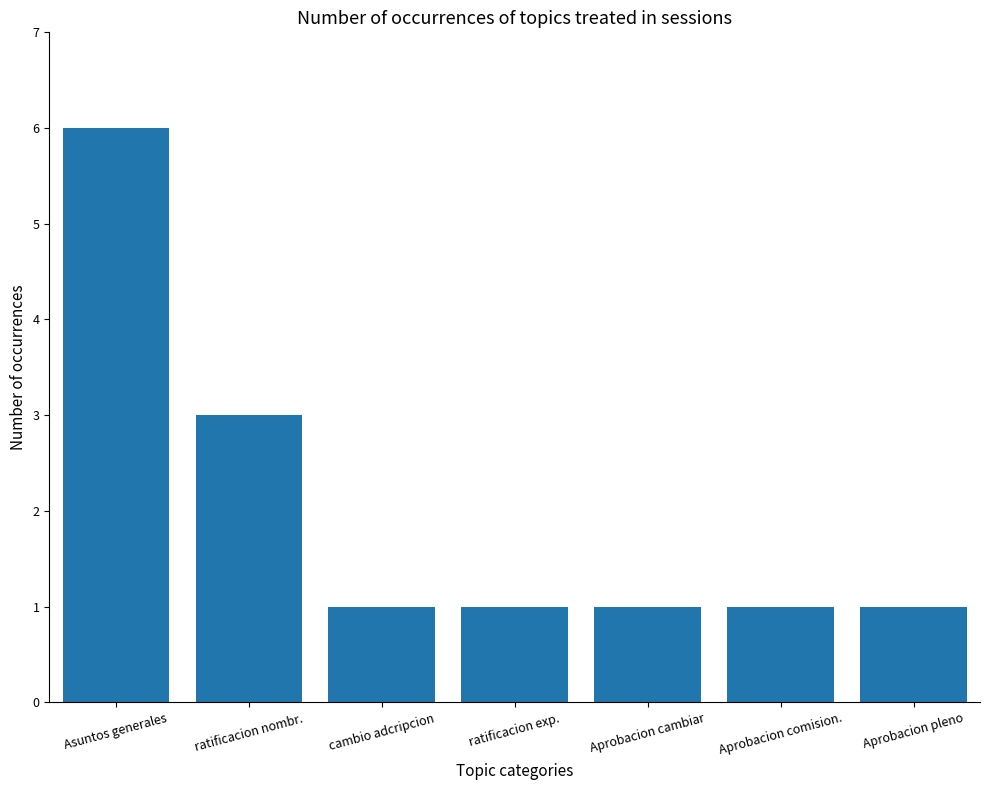

How many bars are there in total?

7